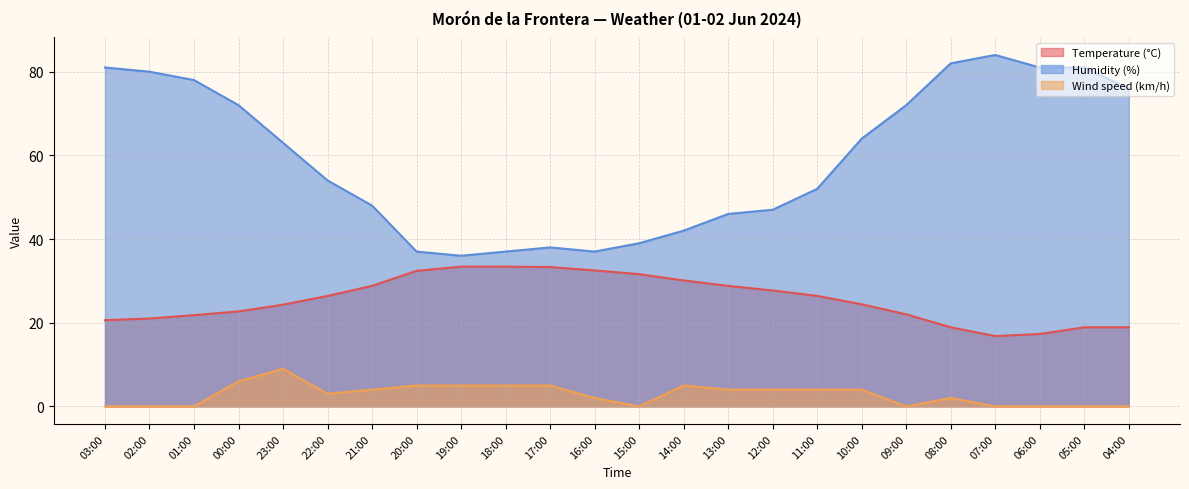

What is the label of the 11th point from the left?

17:00